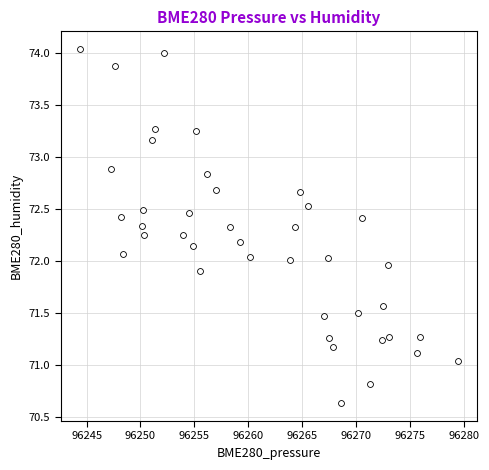

What is the range of X values (max minus min)?

35.2